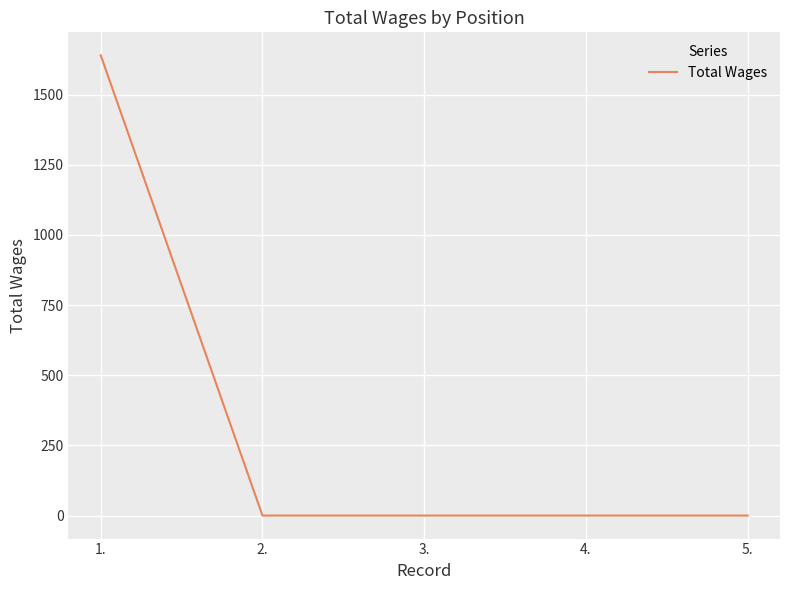

Reading left to right, list all the values displayed in this chart.

1.=1640	2.=0	3.=0	4.=0	5.=0